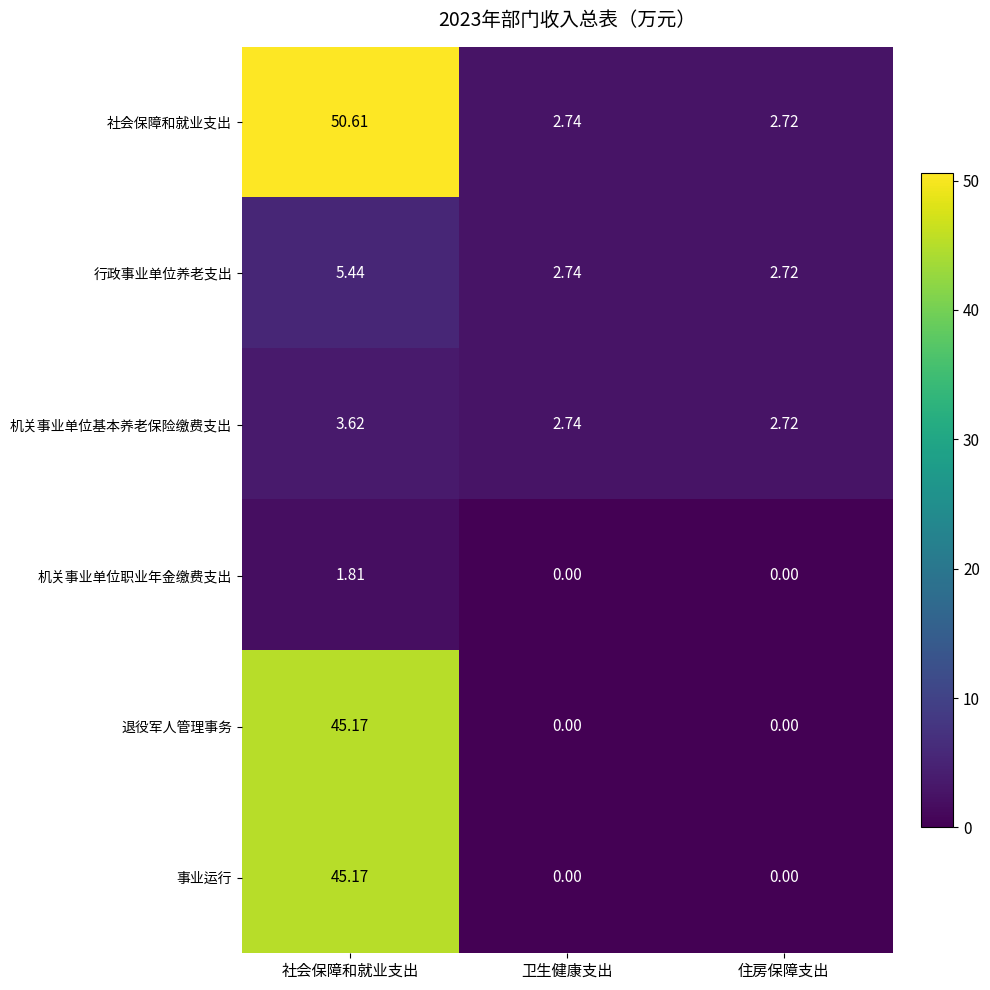

Between 社会保障和就业支出 and 住房保障支出, which series saw the biggest shift?

社会保障和就业支出